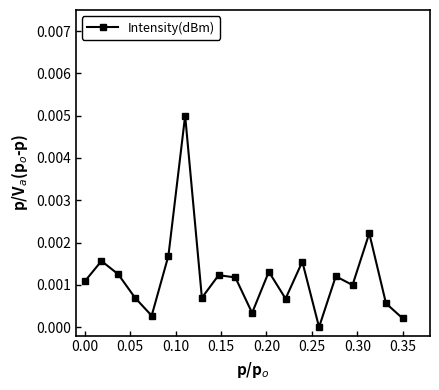

Count the number of values greater than 0.

19